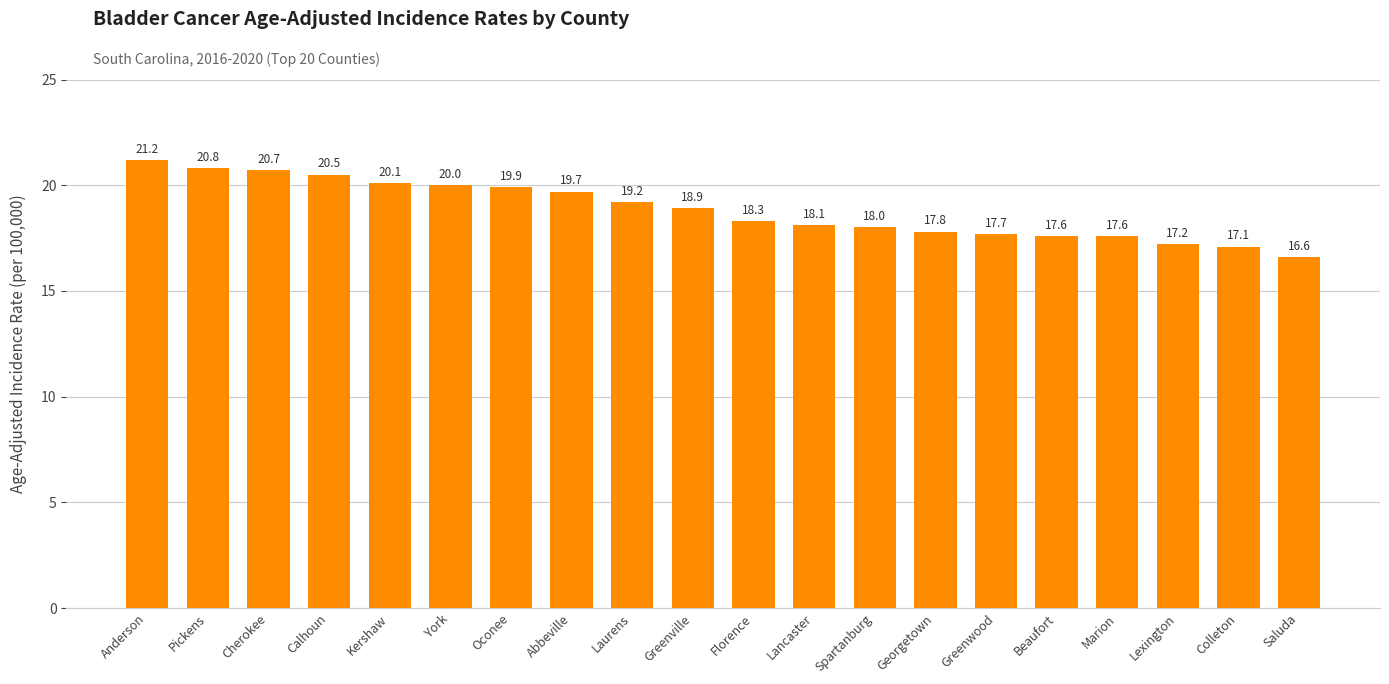

Read the value at York.

20.0